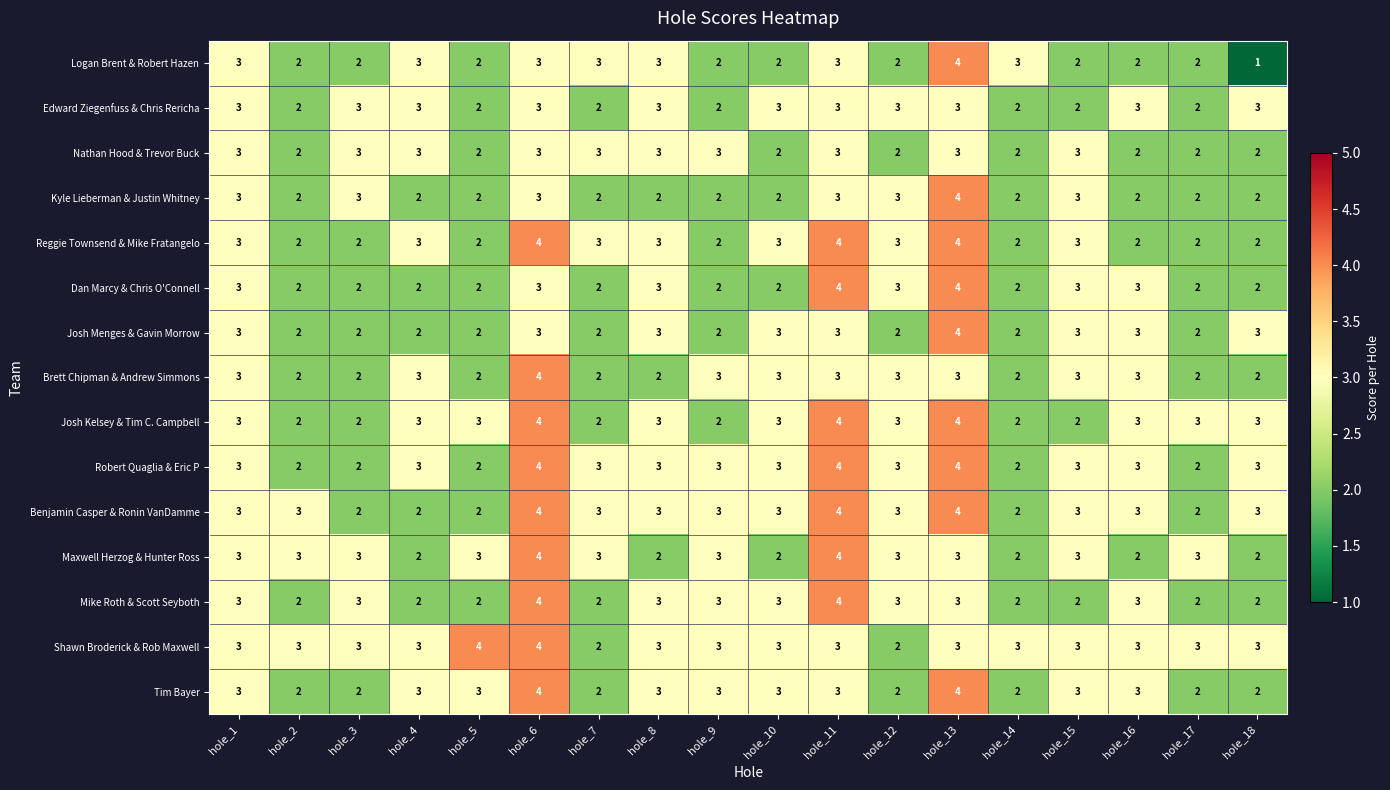

How many Logan Brent & Robert Hazen values are between 2 and 3?

16